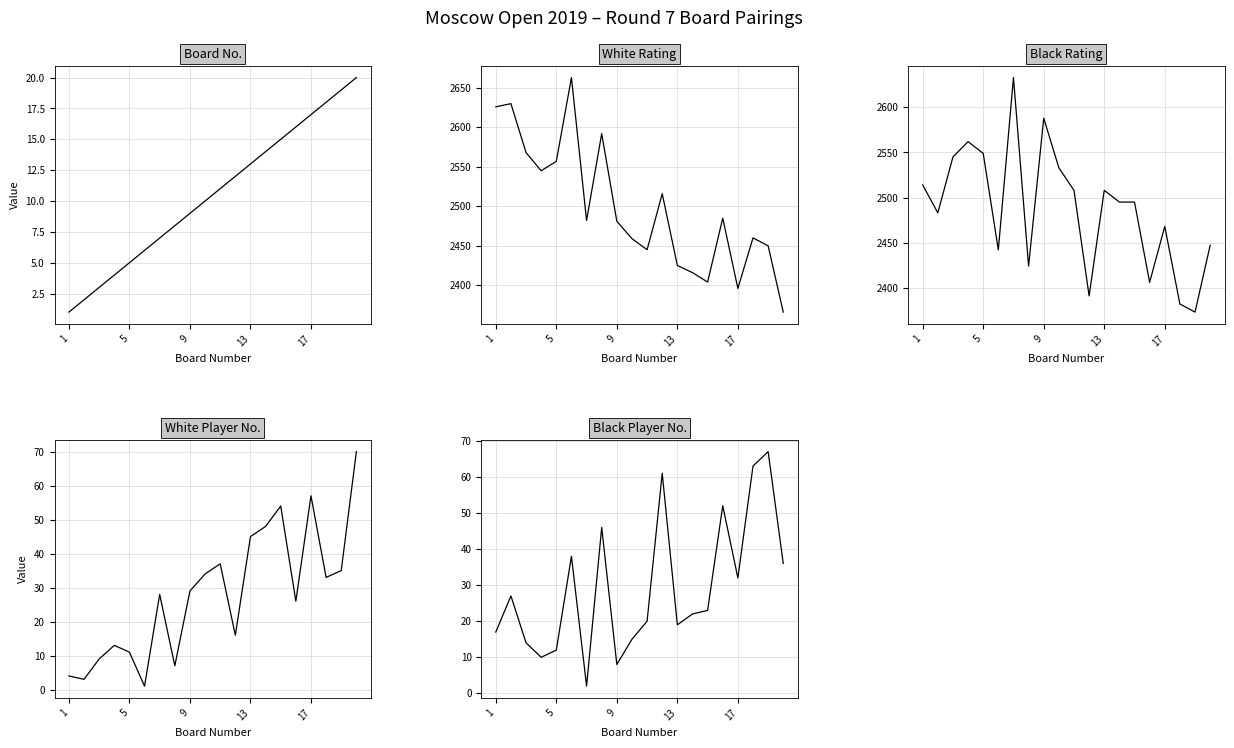

Between 17 and 18, which is larger?

18